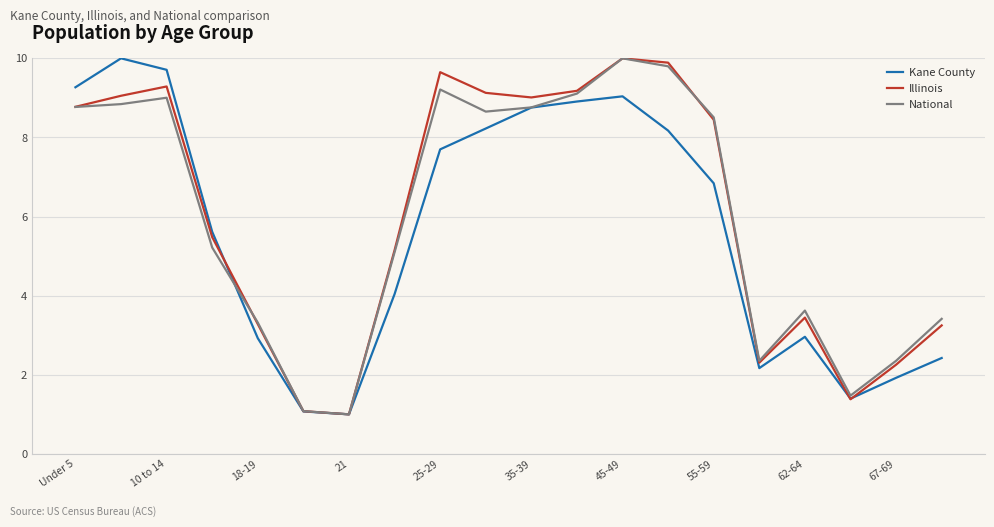

What is the smallest value displayed?

1.0